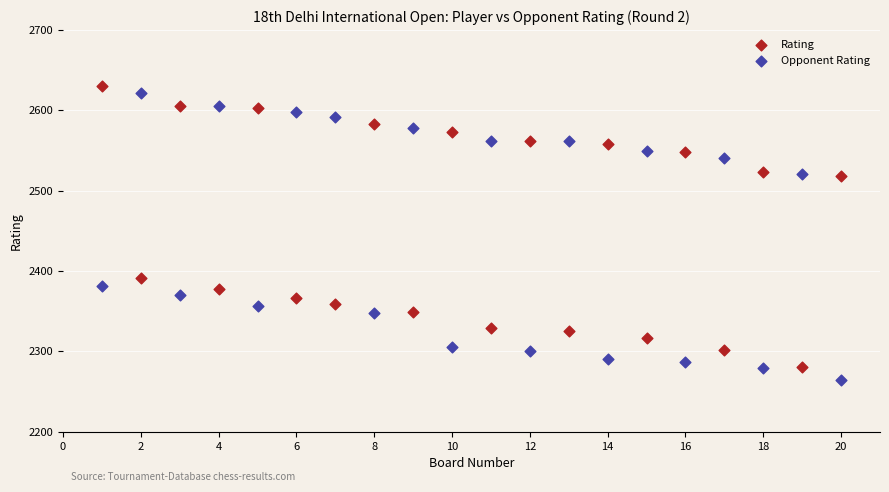

Across all data points, what is the range of Y values (max minus min)?

366